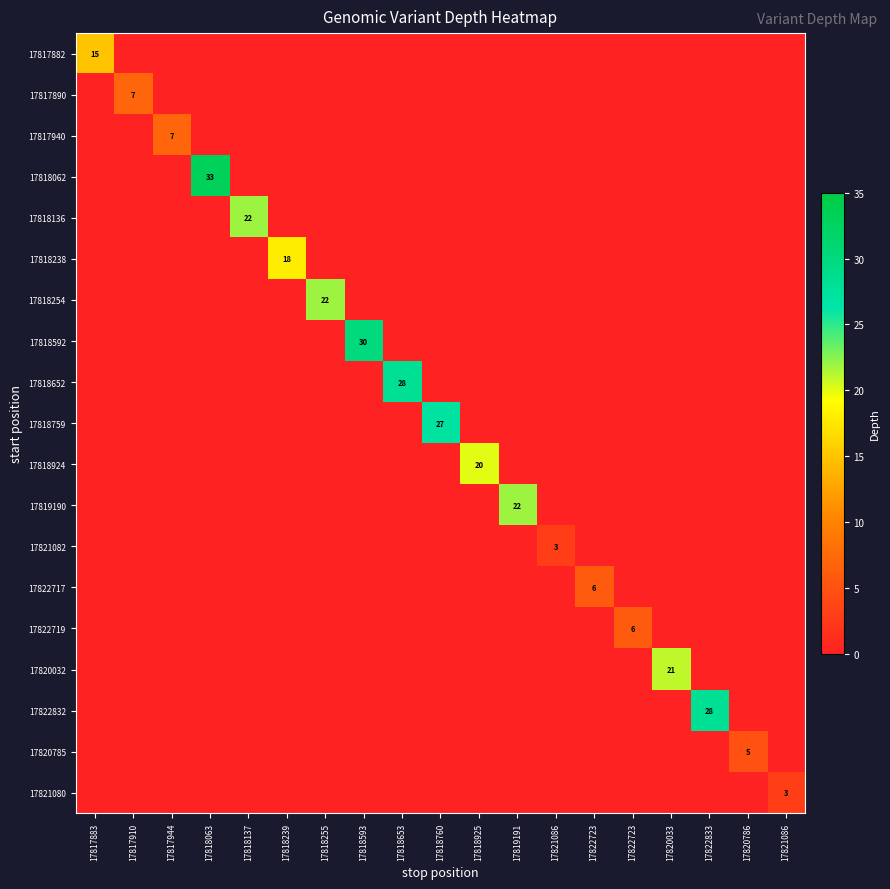

Count the number of data series in this chart.

19